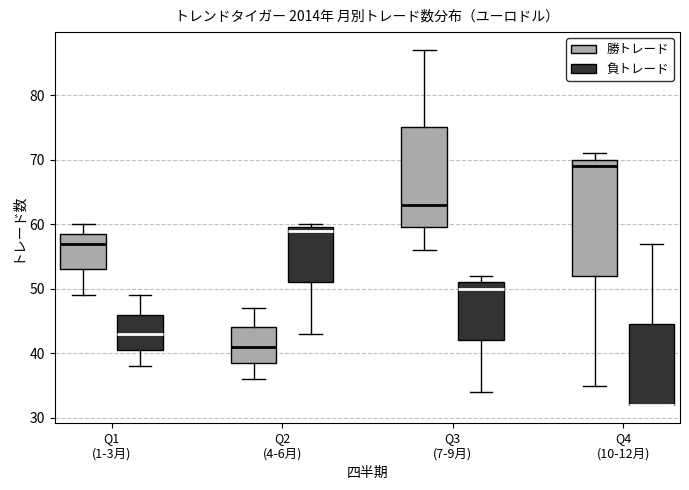

Where is the upper edge of the box for Q4 (10-12月) (勝トレード) on the y-axis? The values are not printed on the chart, so give them approximately, as read against the axis.

70